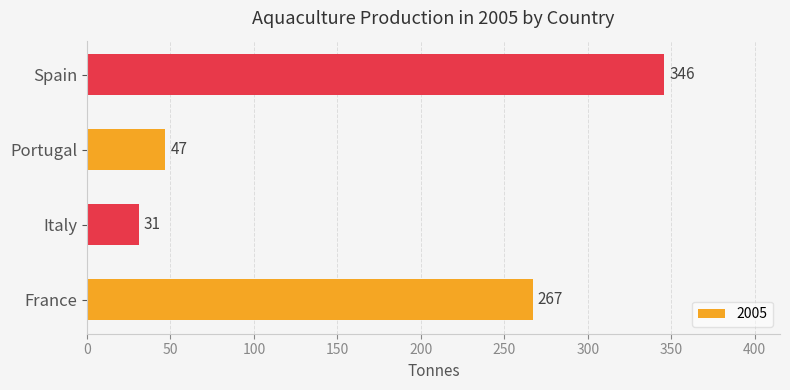

What is the greatest value displayed?

346